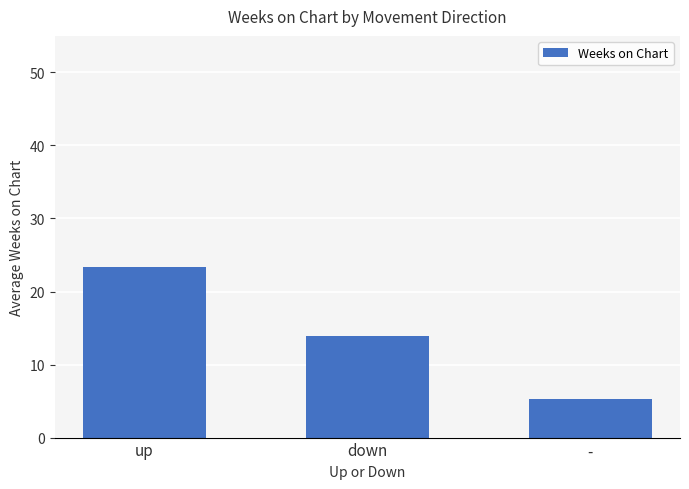

Reading left to right, what are all the values shown in this chart?

up=23.3	down=13.9	-=5.3